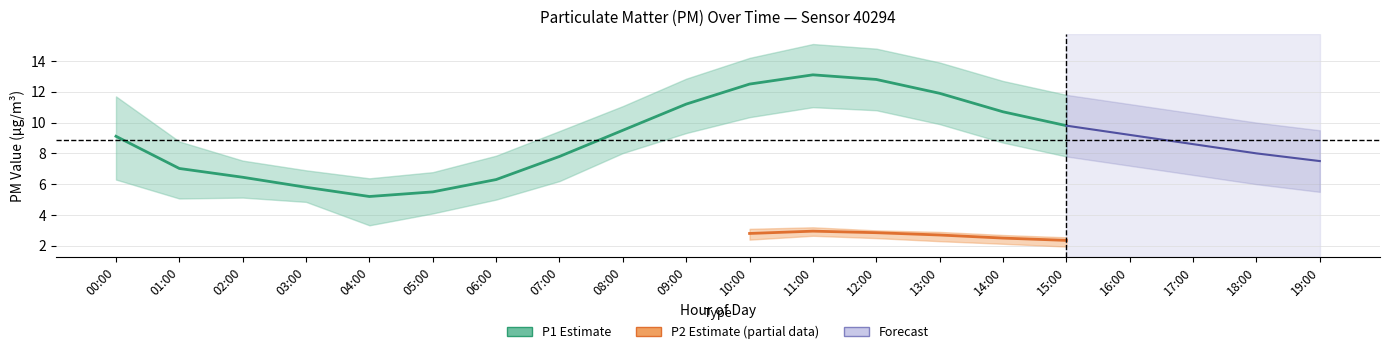

What is the difference between the maximum and second lowest values in the P1_upper series?

8.3